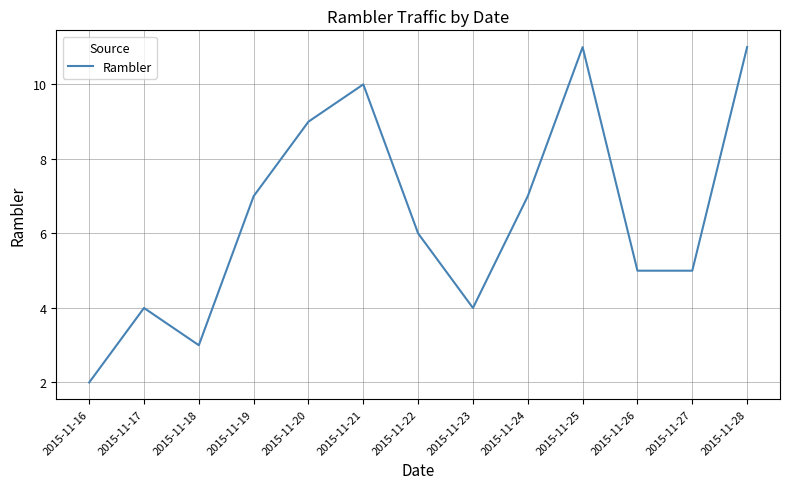

At which category does the data reach its first local valley?

2015-11-18